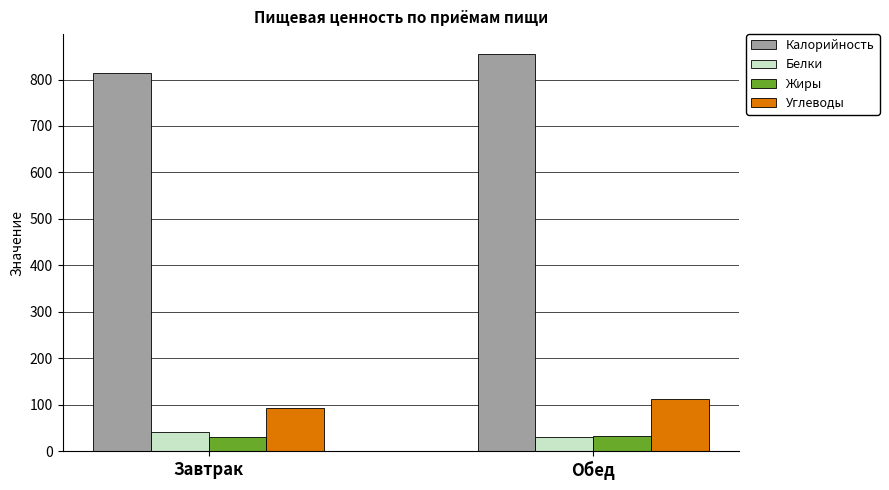

At which label does Калорийность reach its minimum?

Завтрак